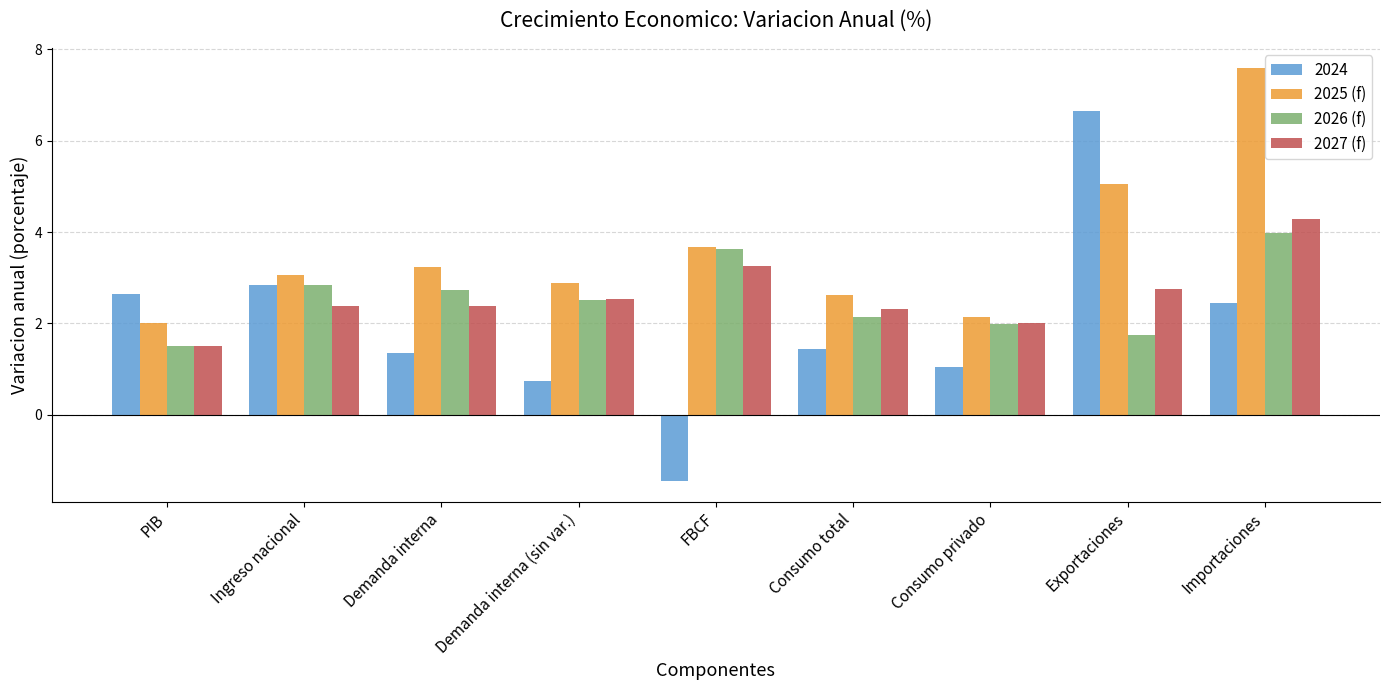

What is the total value across all series at Consumo privado?

7.2